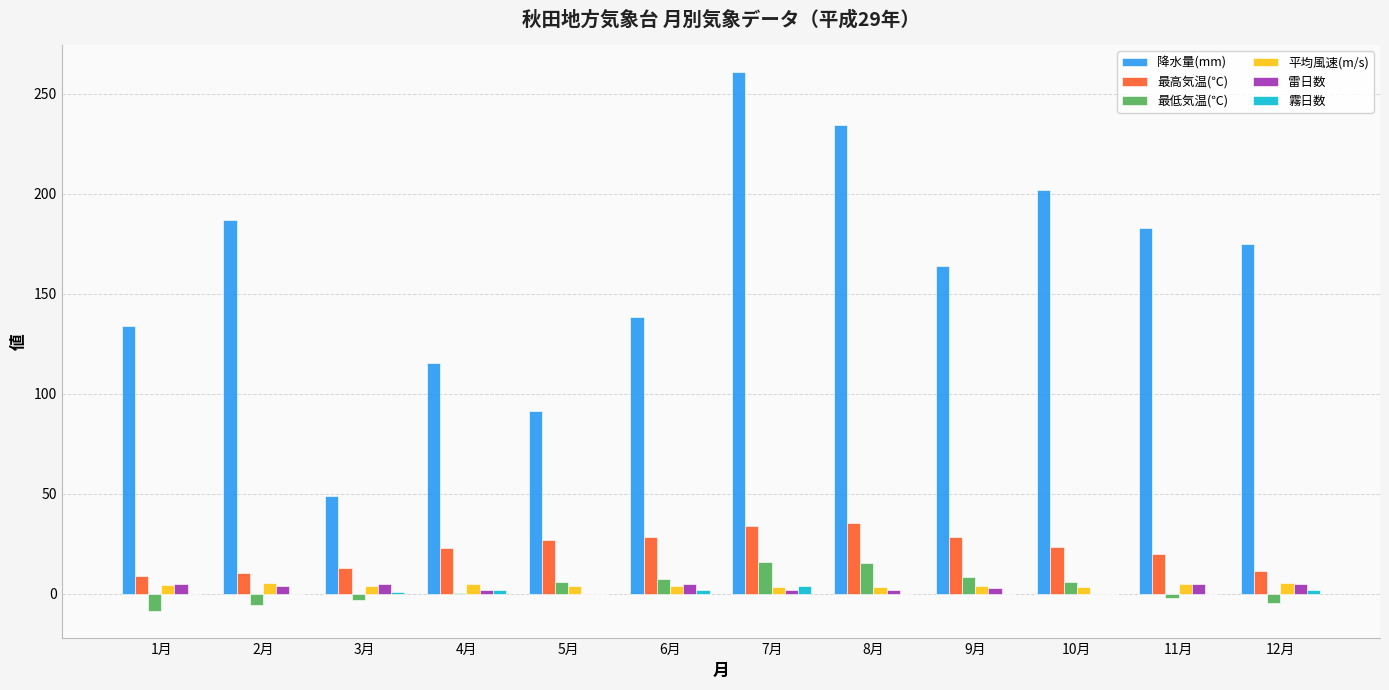

The value of 降水量(mm) at 12月 is 175.0. True or false?

True